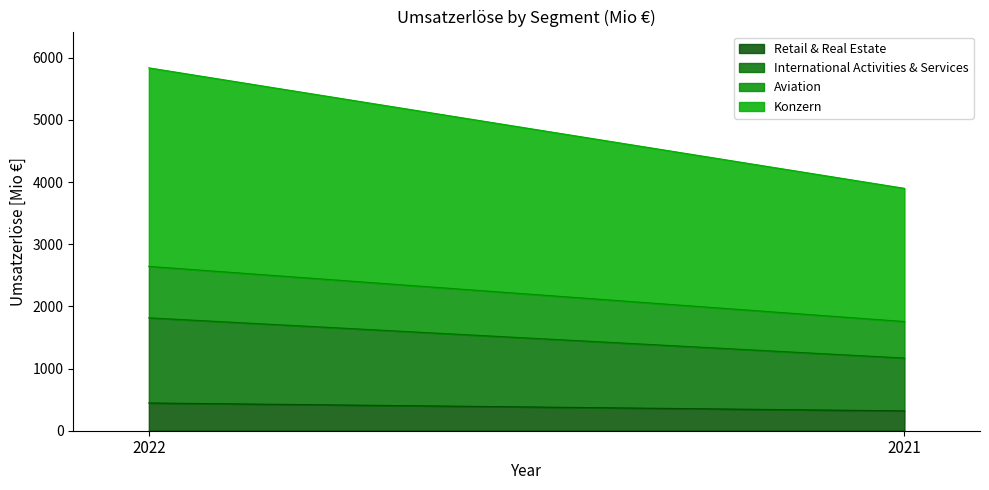

How many values in the International Activities & Services series are below 1369?

1